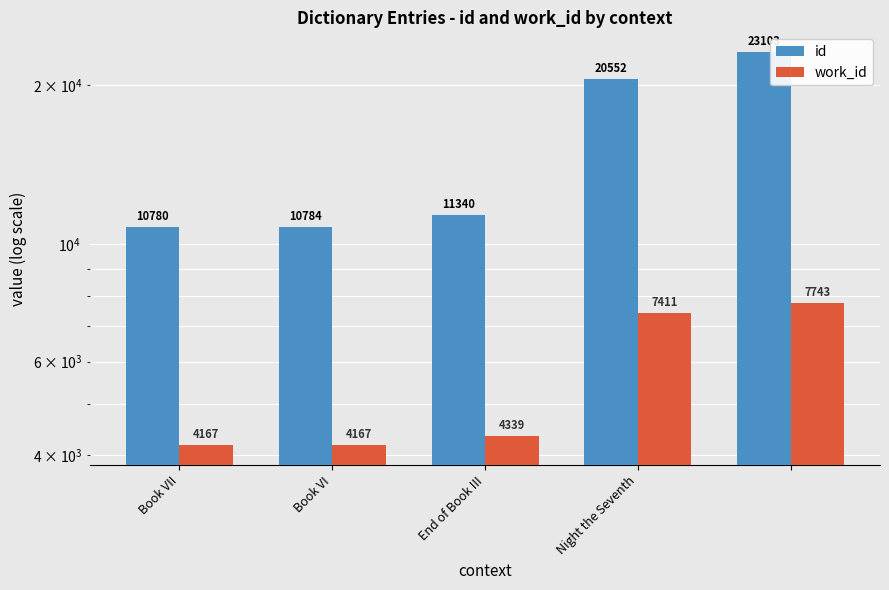

How many data points in work_id are above 4339?

2